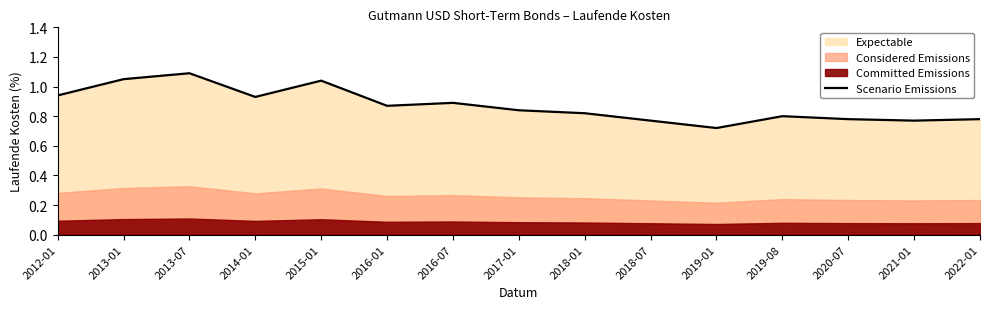

True or false: the data shows 0.2 at 2021-01.

False